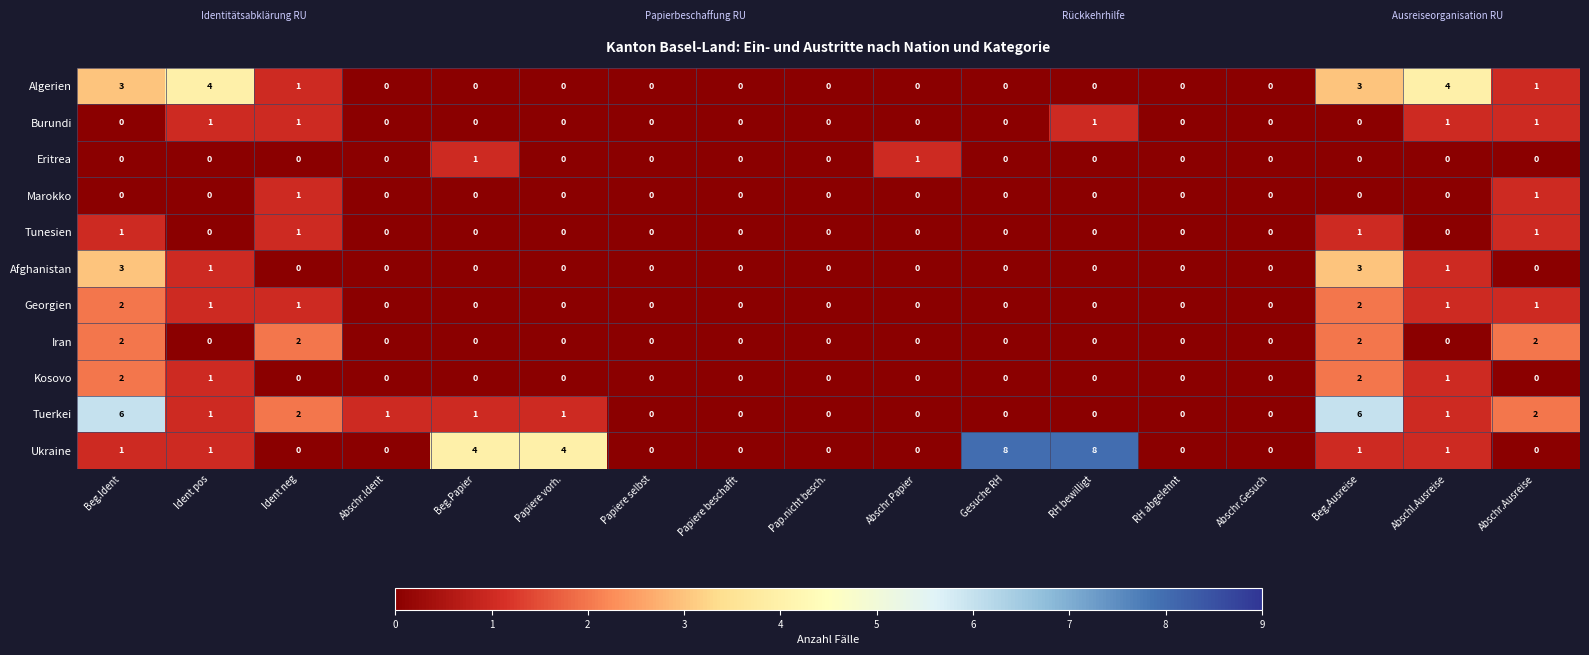

True or false: Ukraine has a value of 4 at Ident neg.

False